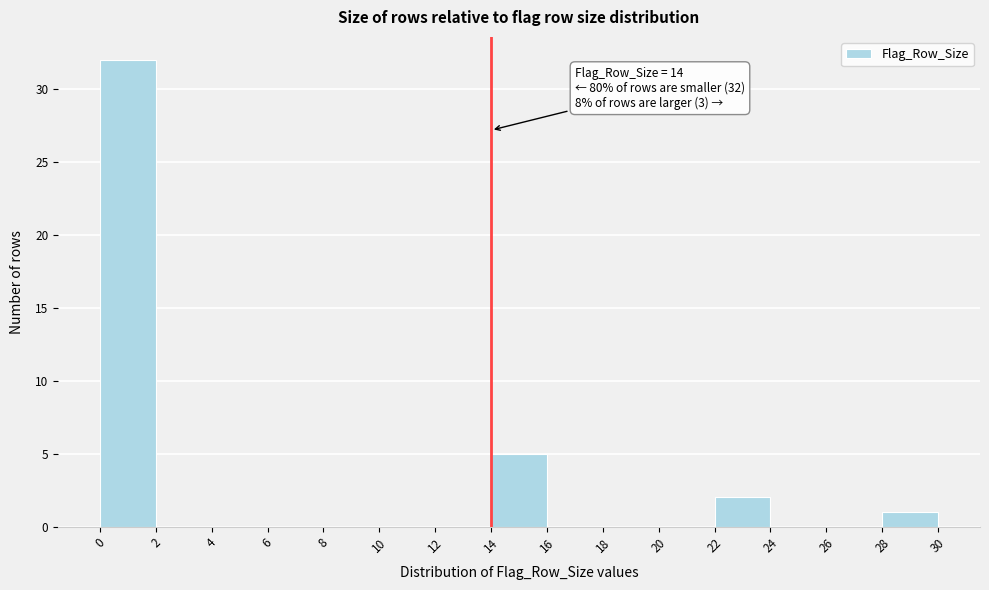

Over which range of the x-axis is the bar tallest?

0 to 2